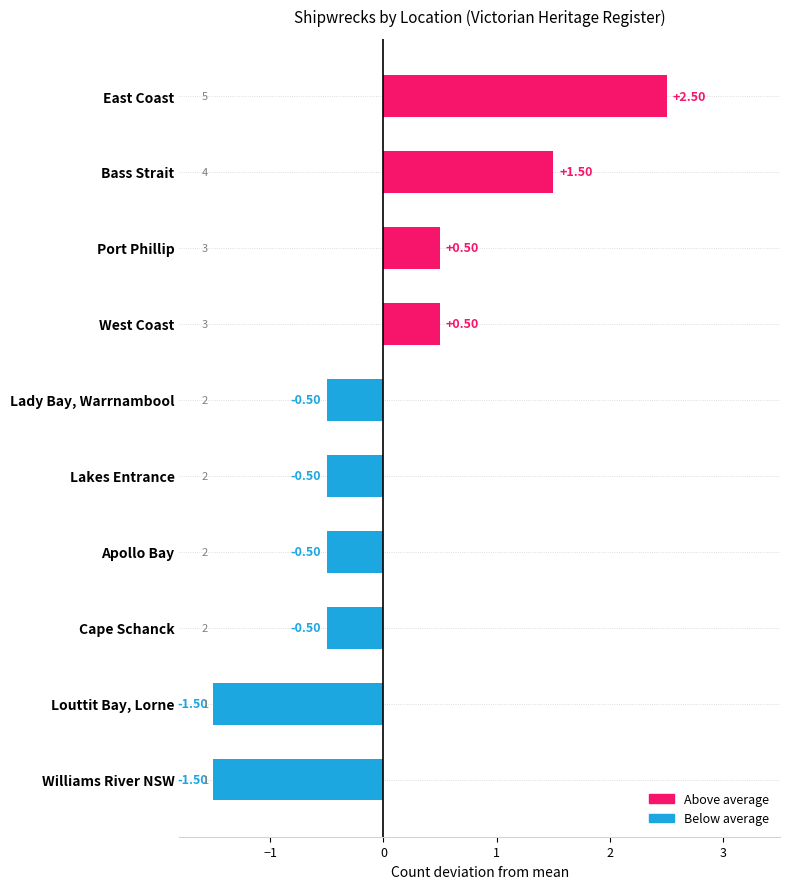

Are the bars grouped side by side (vs. stacked)?

No